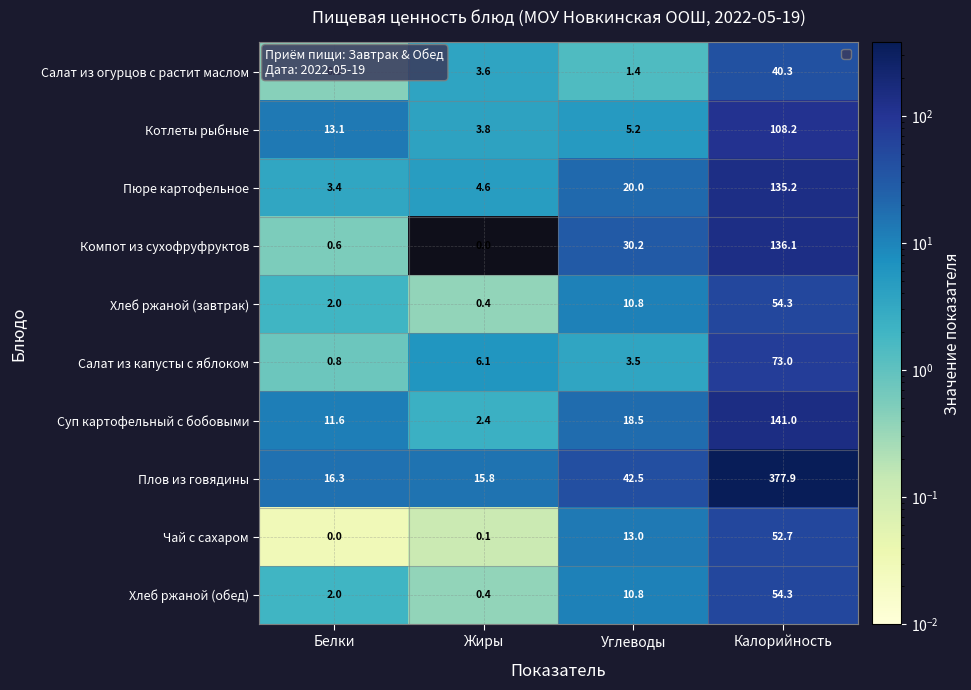

What is the total value across all series at Углеводы?

155.9